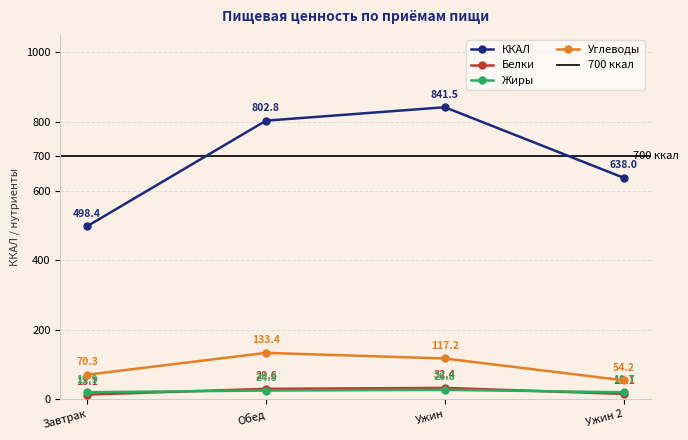

Reading left to right, what are all the values shown in this chart?

ККАЛ: Завтрак=498.4	Обед=802.8	Ужин=841.5	Ужин 2=638.0
Белки: Завтрак=13.1	Обед=29.6	Ужин=32.4	Ужин 2=15.1
Жиры: Завтрак=19.9	Обед=24.8	Ужин=26.8	Ужин 2=19.7
Углеводы: Завтрак=70.3	Обед=133.4	Ужин=117.2	Ужин 2=54.2